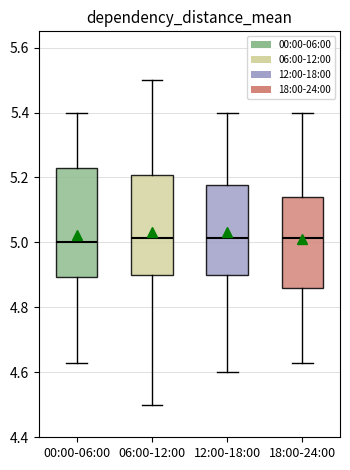

Comparing the boxes themselves (not the whiskers), which one is the tallest?

00:00-06:00